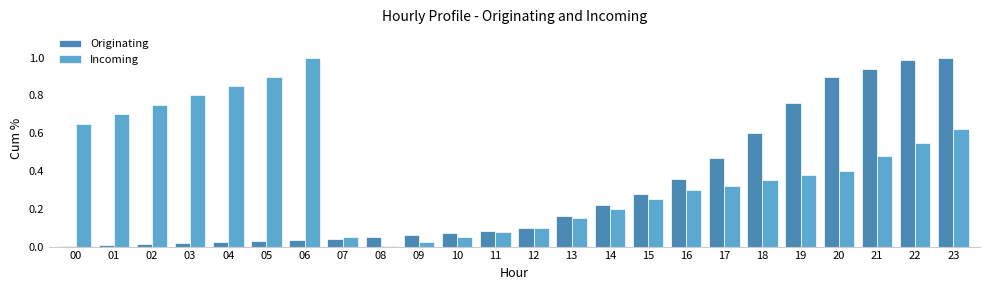

What is the difference between the second highest and second lowest values in the Originating series?

1.0